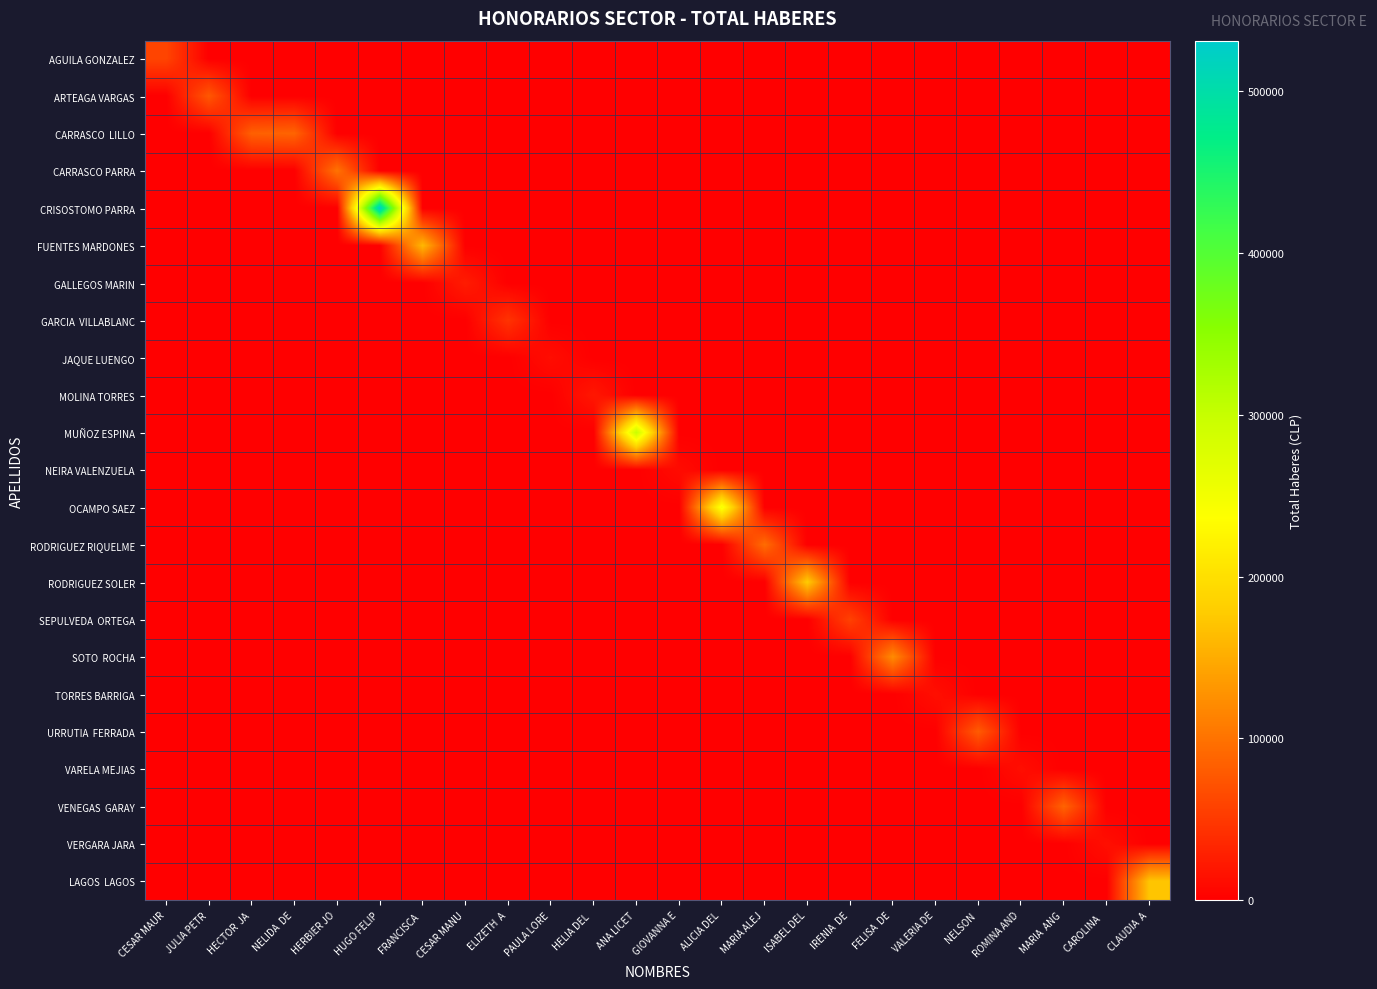

List the series in order of their peak value, lowest first.

NEIRA VALENZUELA, JAQUE LUENGO, VARELA MEJIAS, TORRES BARRIGA, VERGARA JARA, MOLINA TORRES, GALLEGOS MARIN, GARCIA VILLABLANC, SEPULVEDA ORTEGA, AGUILA GONZALEZ, ARTEAGA VARGAS, URRUTIA FERRADA, VENEGAS GARAY, CARRASCO LILLO, RODRIGUEZ RIQUELME, CARRASCO PARRA, SOTO ROCHA, FUENTES MARDONES, LAGOS LAGOS, RODRIGUEZ SOLER, OCAMPO SAEZ, MUÑOZ ESPINA, CRISOSTOMO PARRA